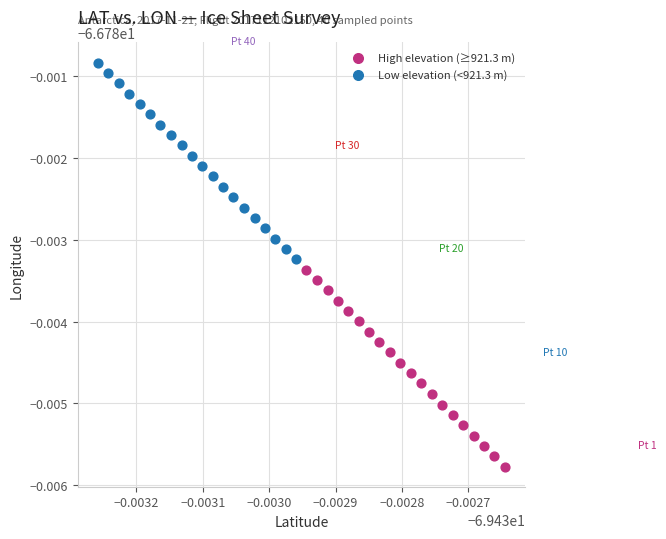

Which series reaches the minimum Y coordinate?

High elevation (≥921.3 m)